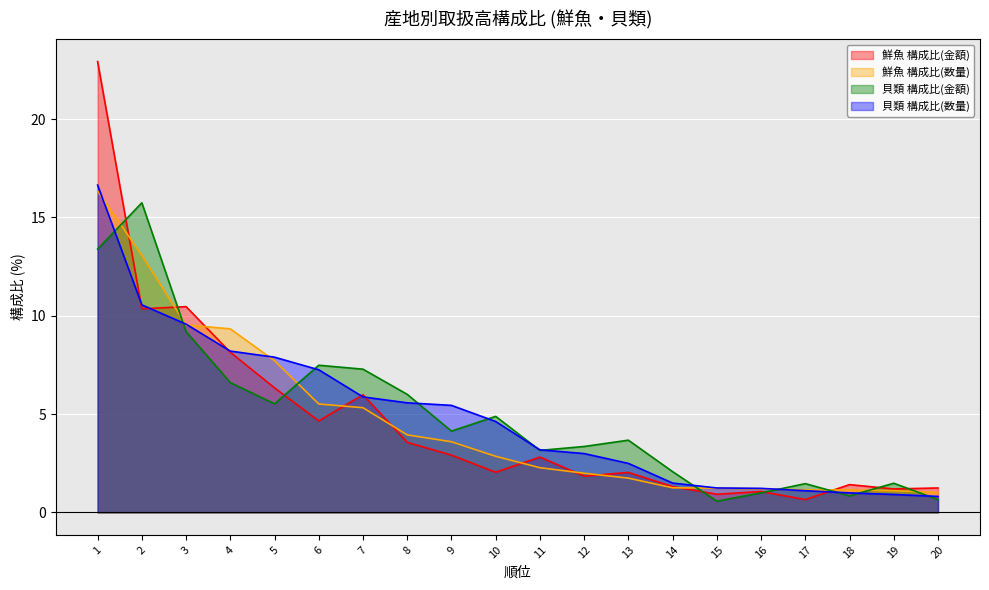

What is the average value of the 鮮魚 構成比(金額) series?

4.6